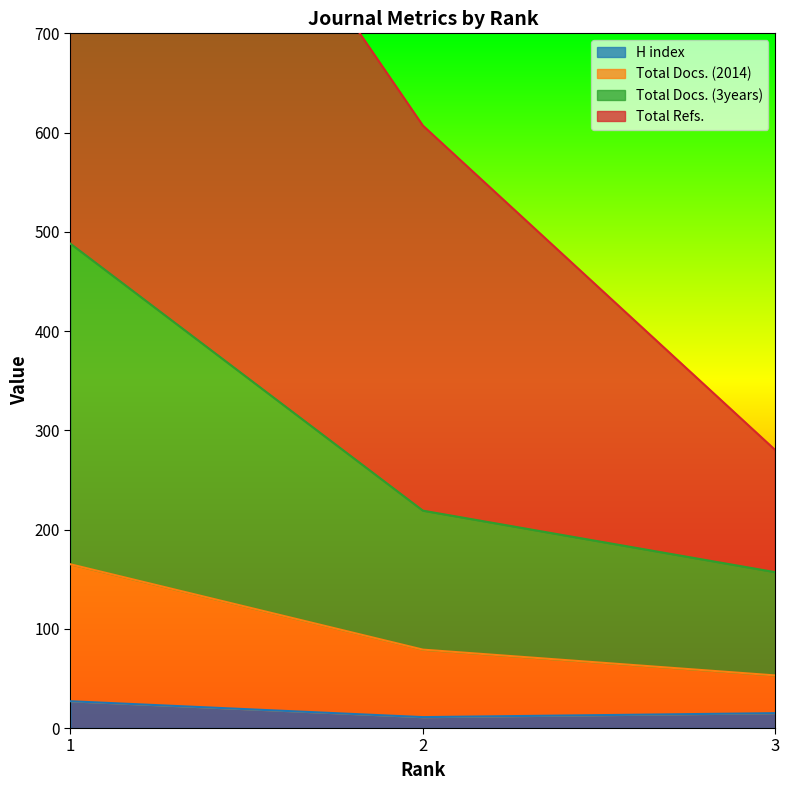

Which series has the largest range (max minus min)?

Total Refs.